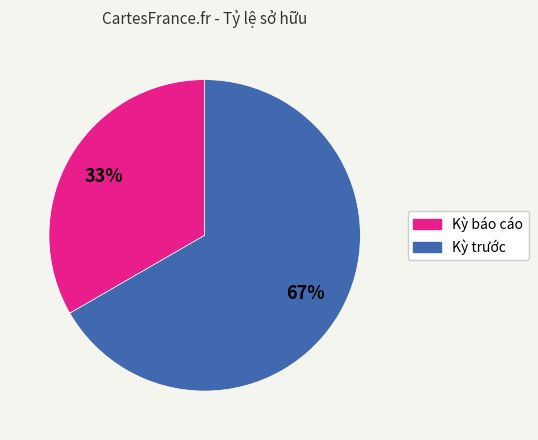

To the nearest percent, what portion does Kỳ báo cáo represent?

33%